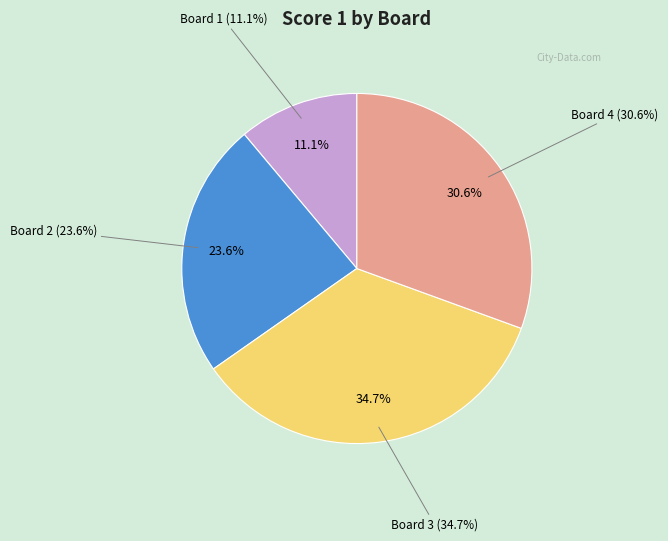

To the nearest percent, what is the average slice percentage?

25%